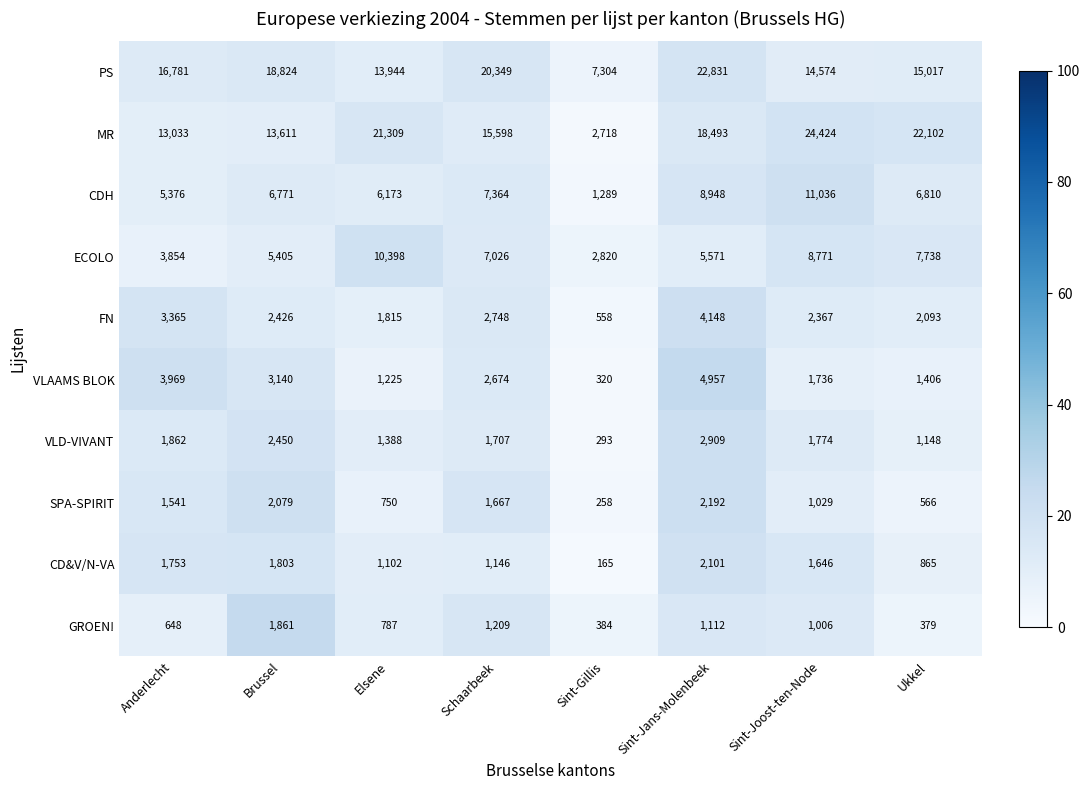

Where does the MR series first go above 18493?

Elsene